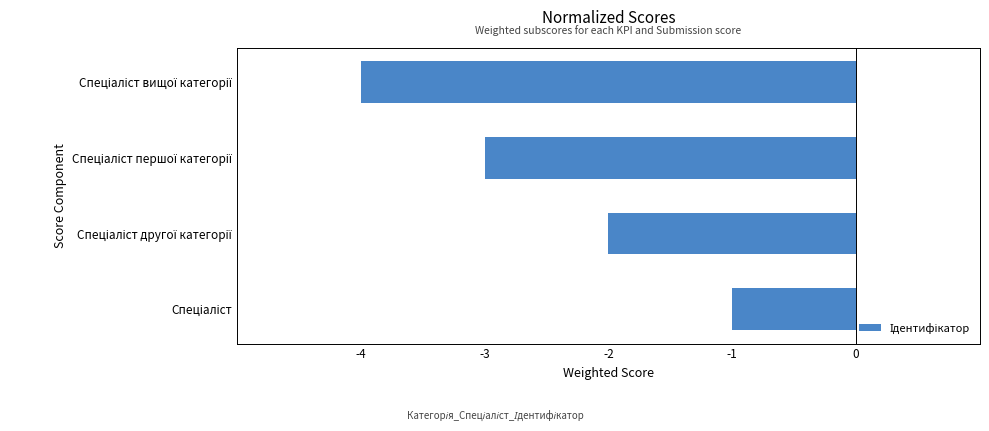

What is the difference between the maximum and minimum values?

3